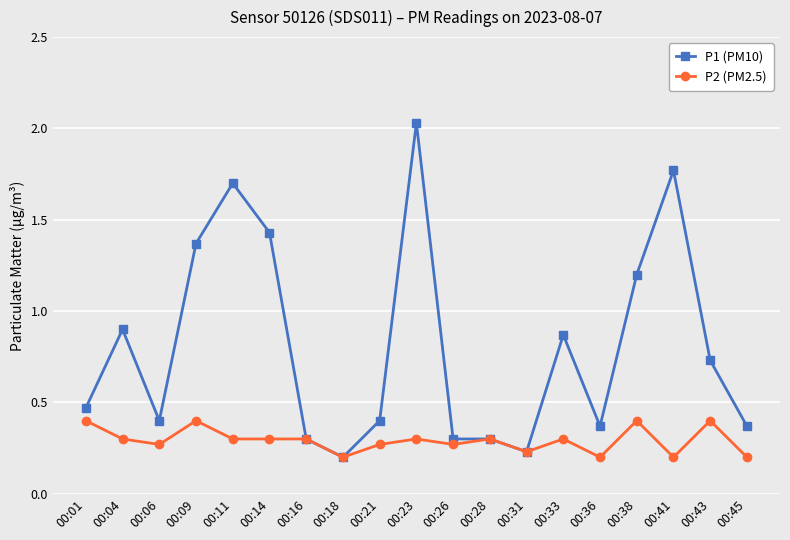

Is it true that P2 (PM2.5) equals 0.4 at 00:01?

True